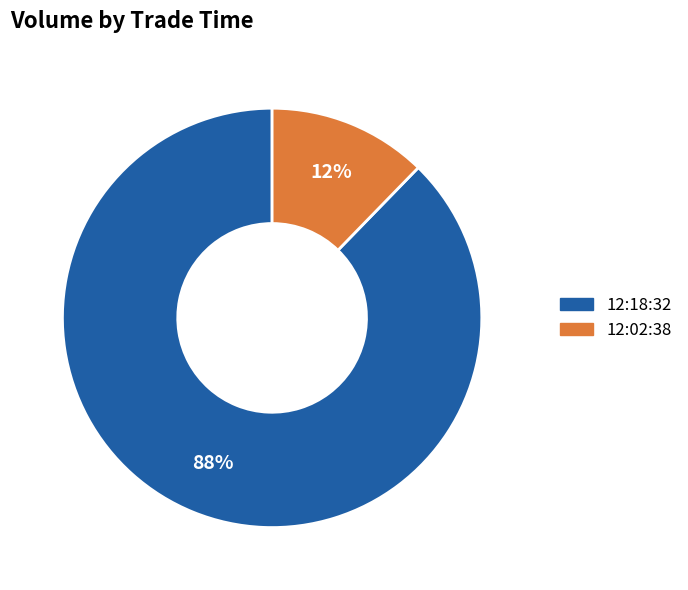

Rank the categories by value from lowest to highest.

12:02:38, 12:18:32